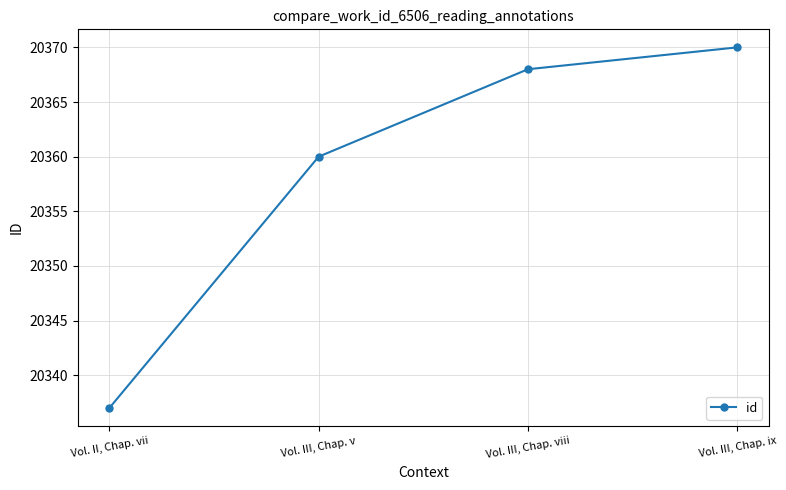

What is the difference between the values at Vol. III, Chap. v and Vol. III, Chap. ix?

10